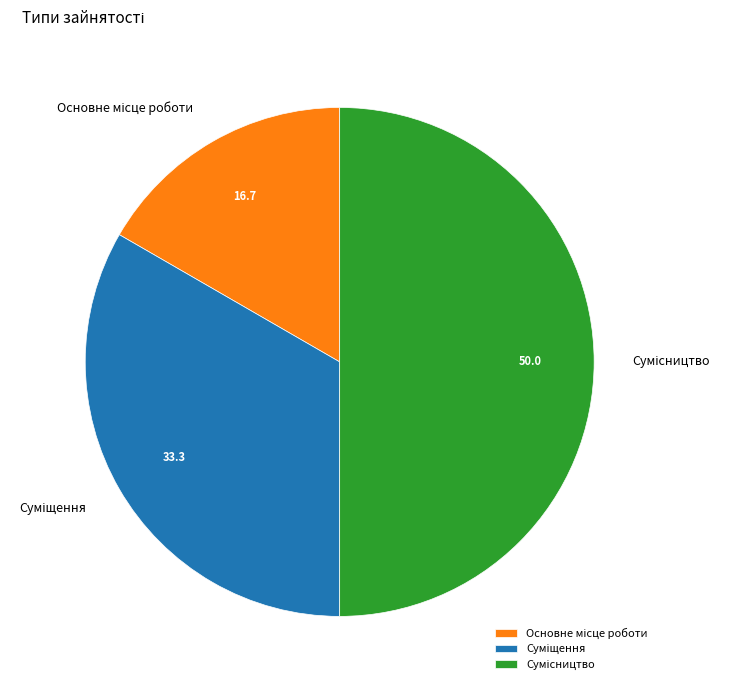

The Суміщення slice represents 33% of the pie. True or false?

True